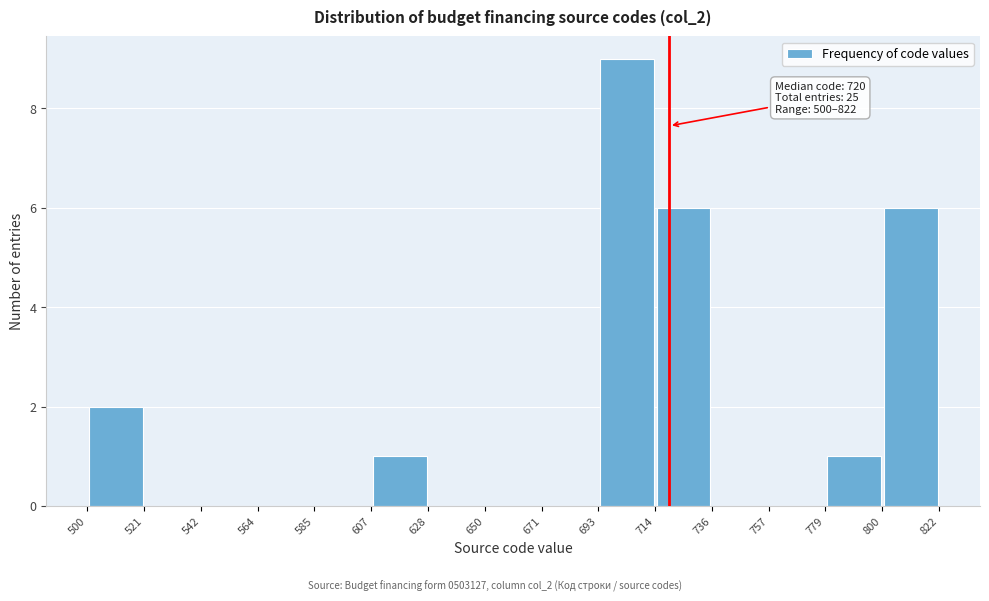

Over which range of the x-axis is the bar tallest?

693 to 714